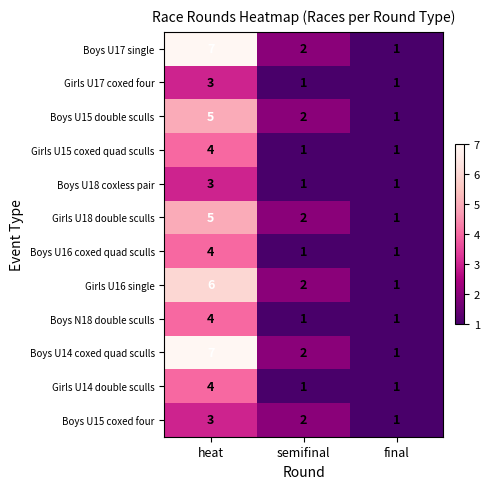

Is it true that Boys U15 coxed four equals 1 at final?

True